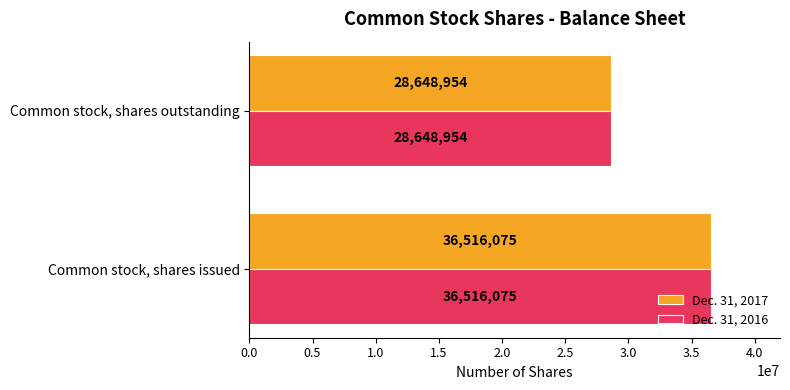

Read the Dec. 31, 2016 value at Common stock, shares issued.

36516075